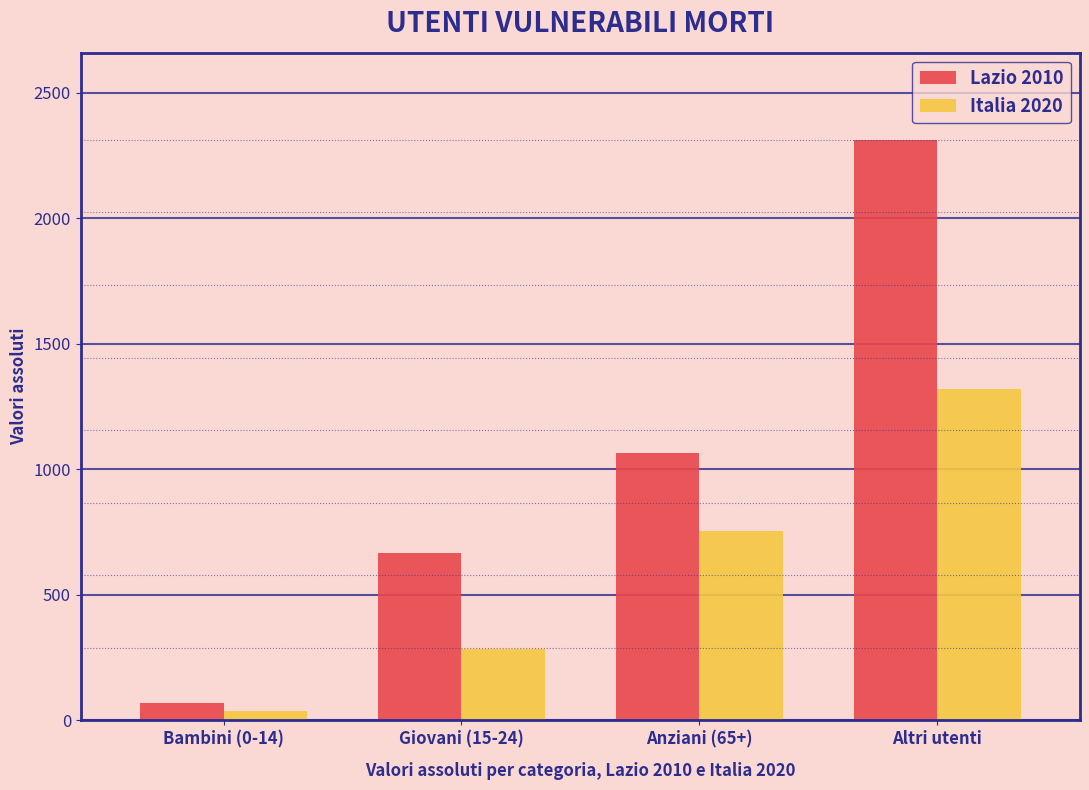

Does the chart contain stacked bars?

No